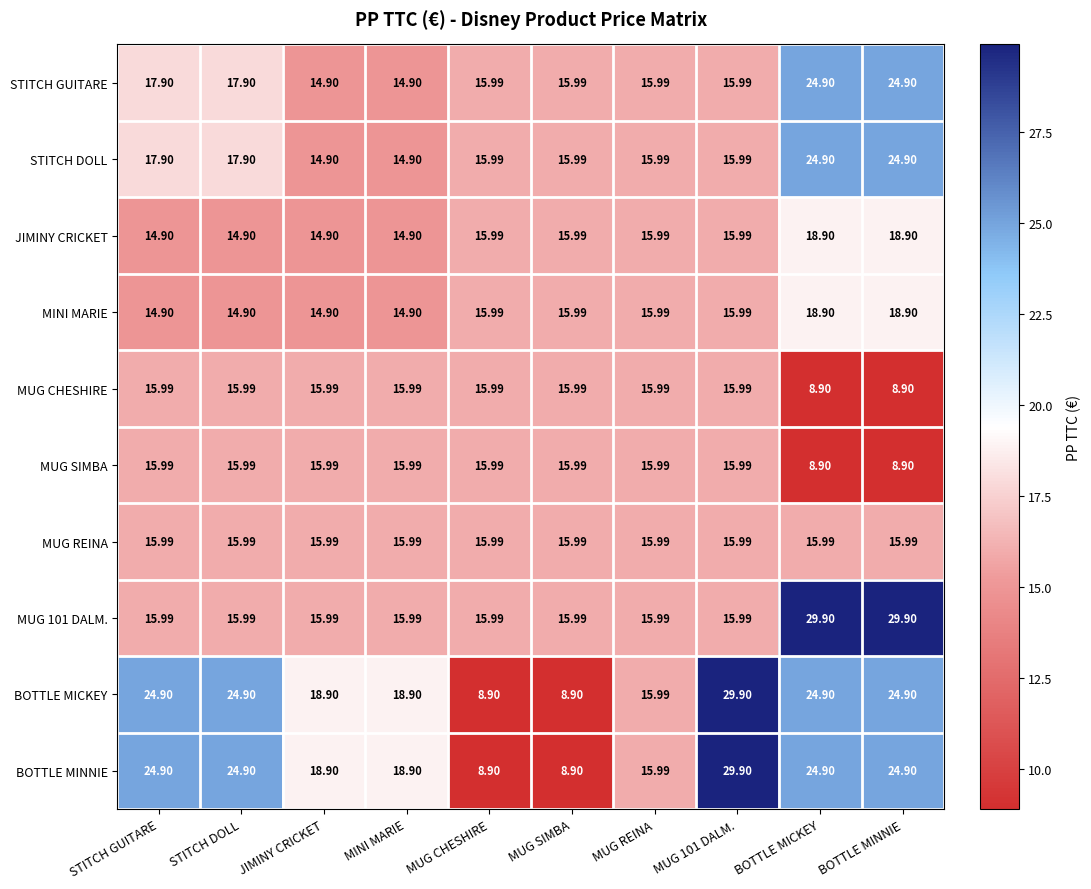

Count the number of data series in this chart.

10